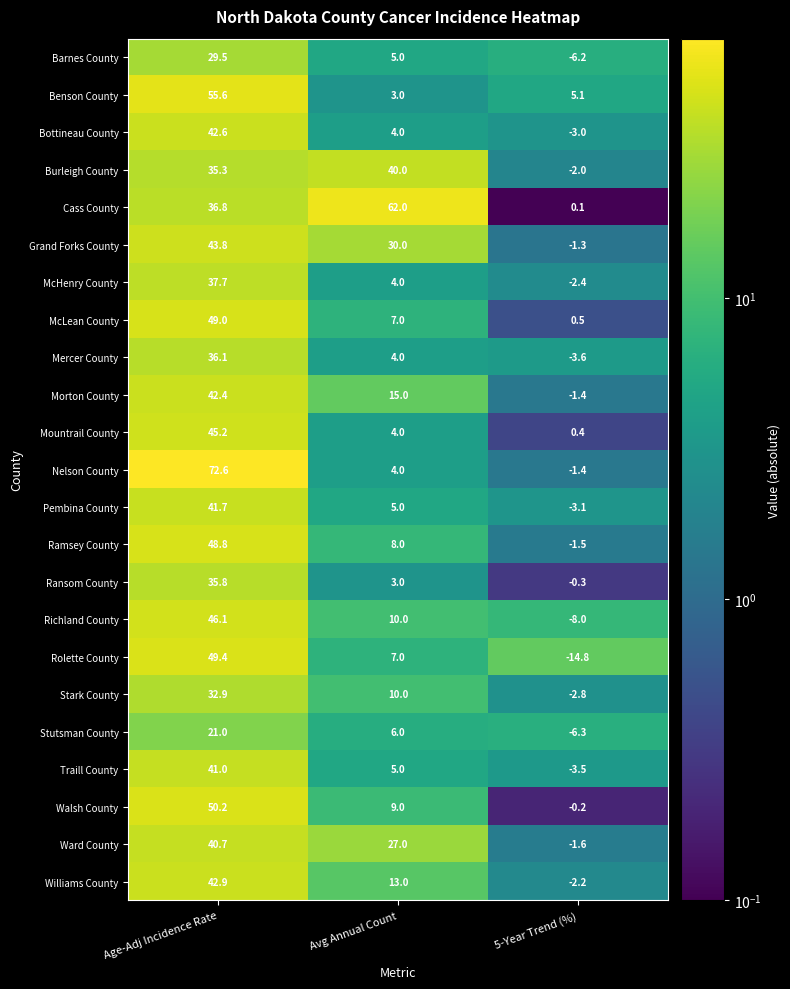

The Benson County series shows 55.6 at Age-Adj Incidence Rate. True or false?

True